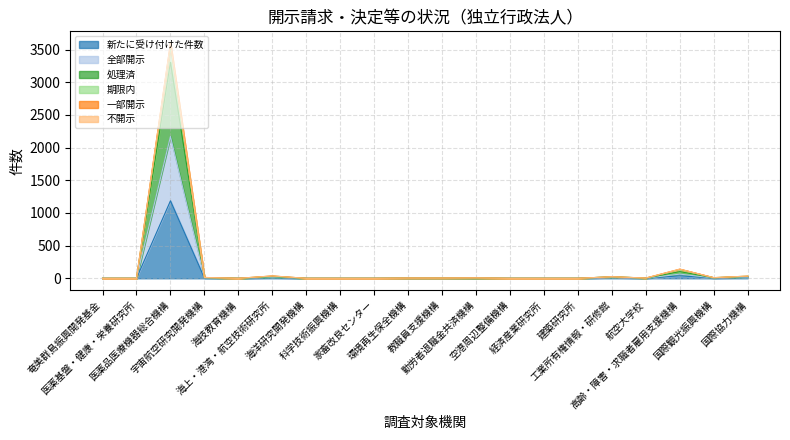

True or false: 全部開示 and 期限内 intersect in this chart.

False